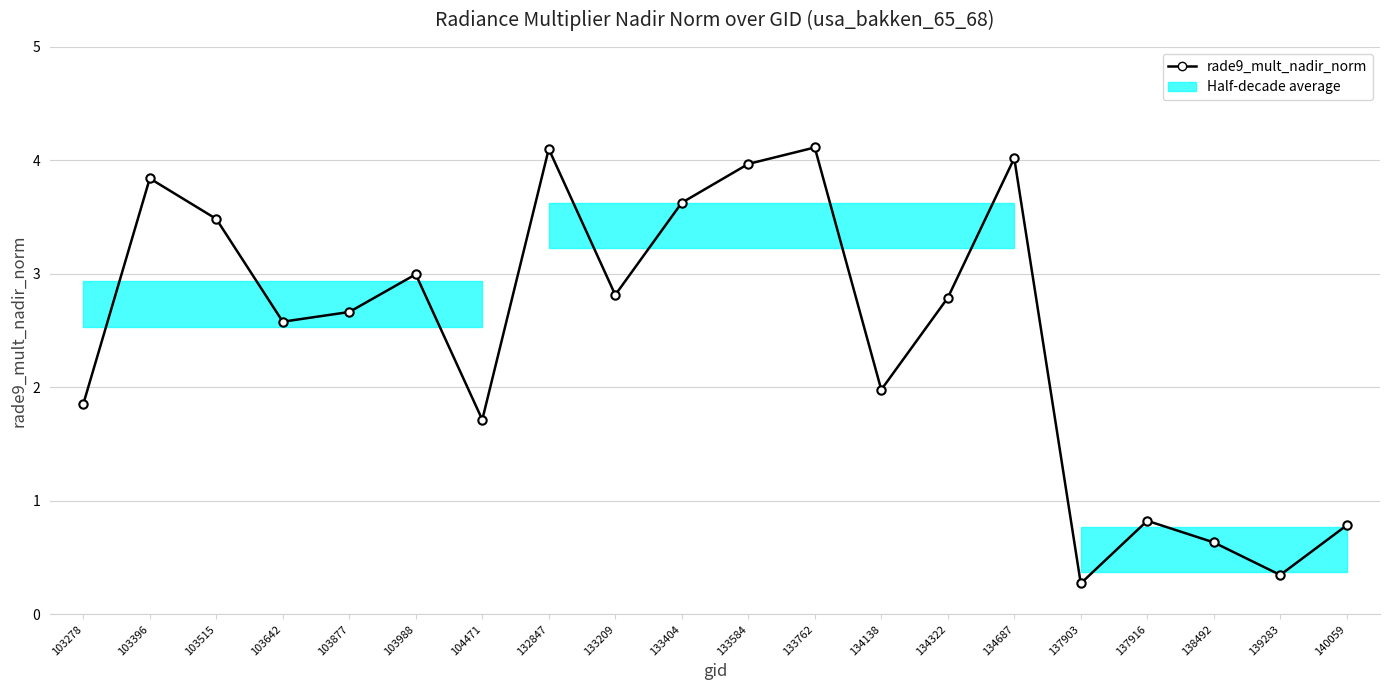

How many points are higher than both their immediate neighbors (excluding endpoints)?

6